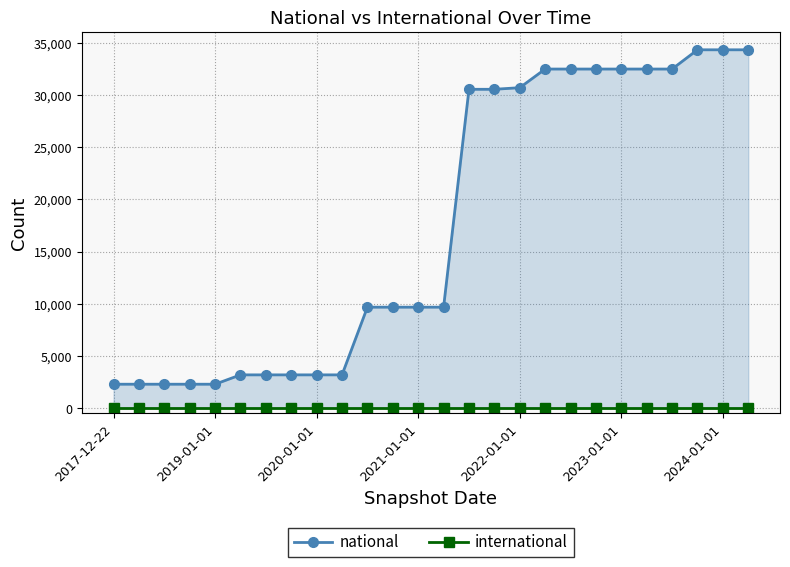

Rank the series by their maximum value, from lowest to highest.

international, national